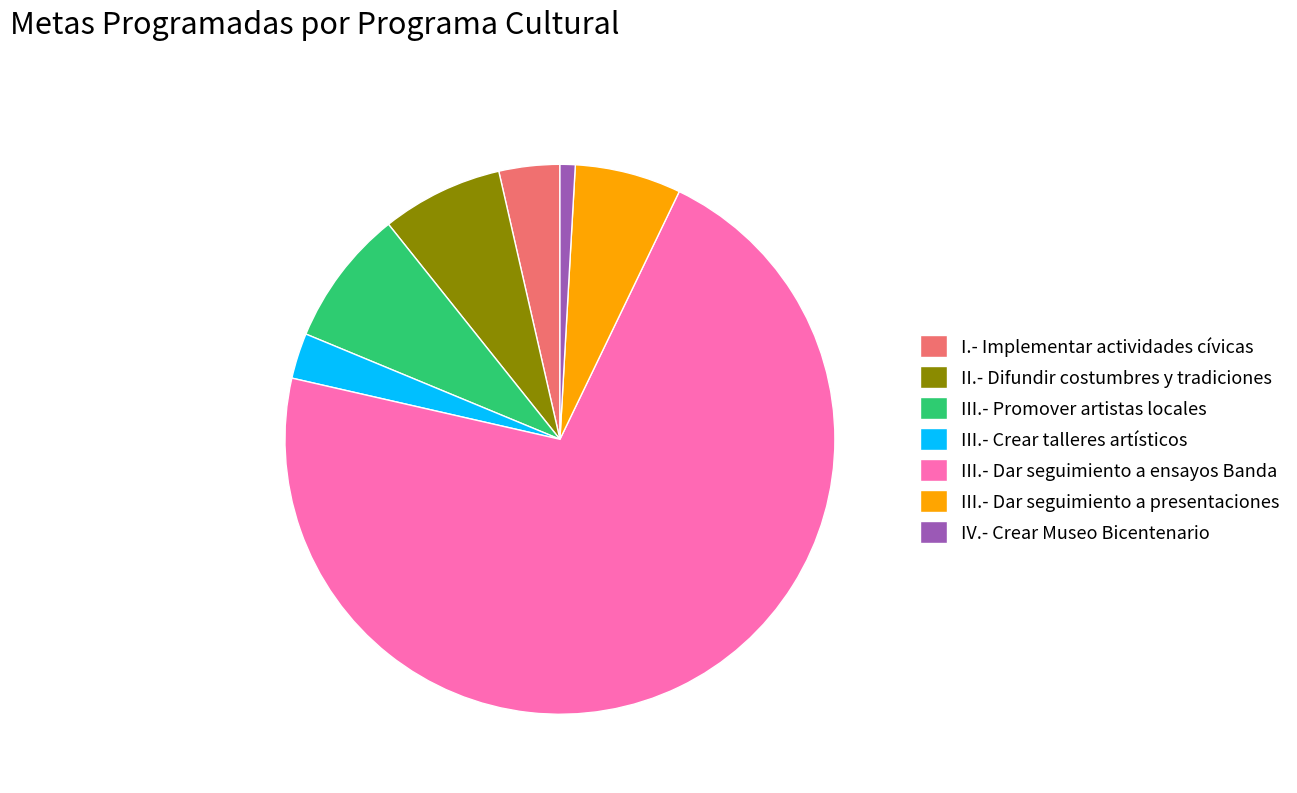

Is it true that IV.- Crear Museo Bicentenario is 15% of the pie?

False